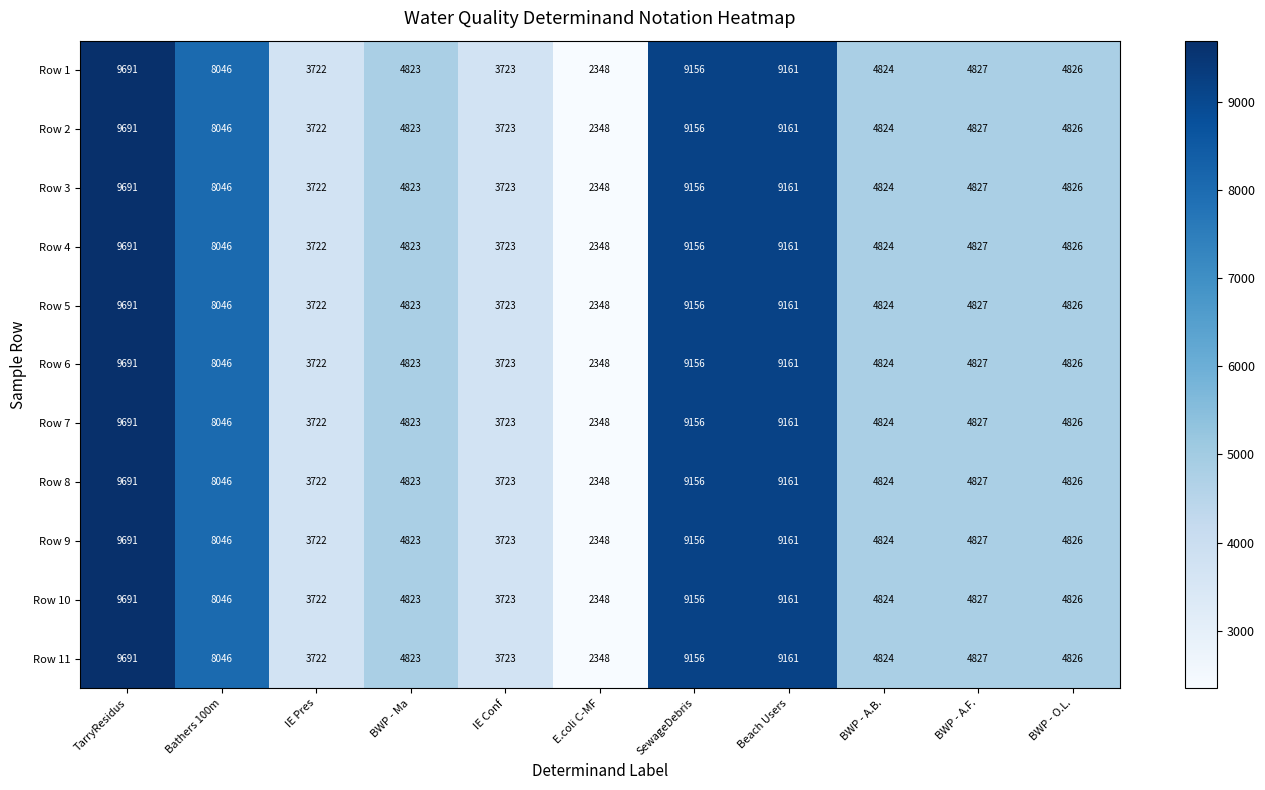

Is it true that Row 3 equals 3490 at TarryResidus?

False